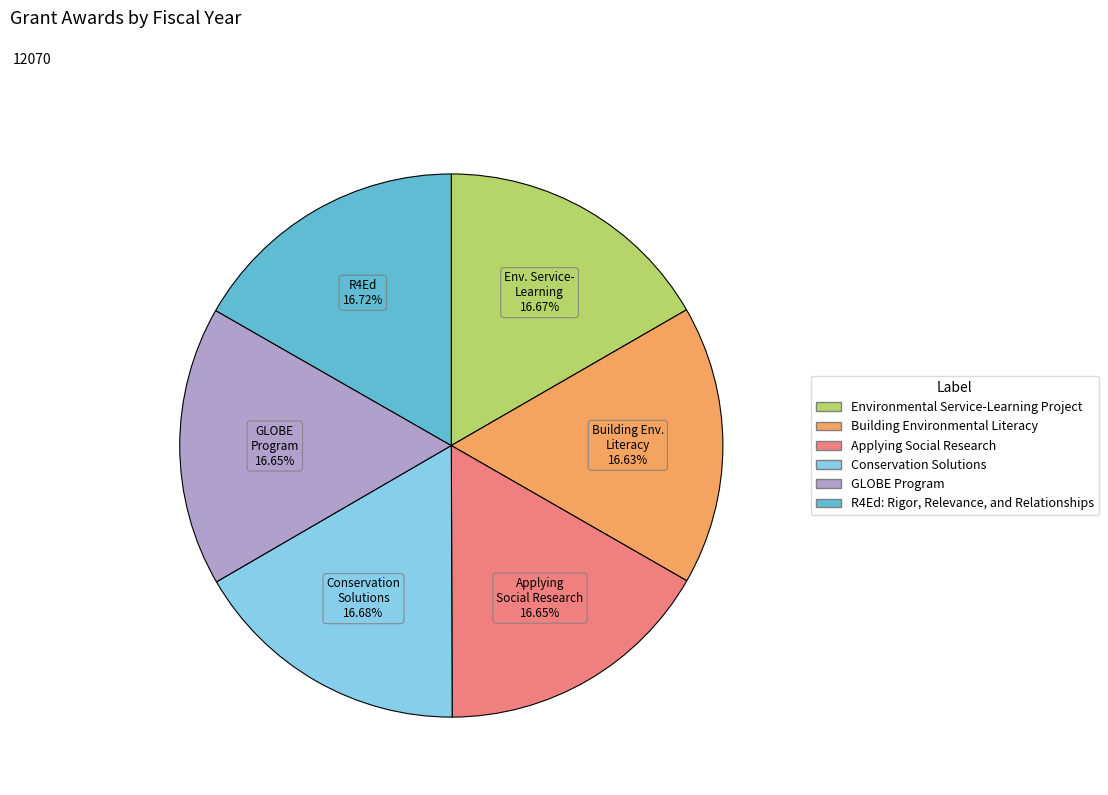

What is the ratio of the value at Environmental Service-Learning Project to the value at Applying Social Research?

1.0